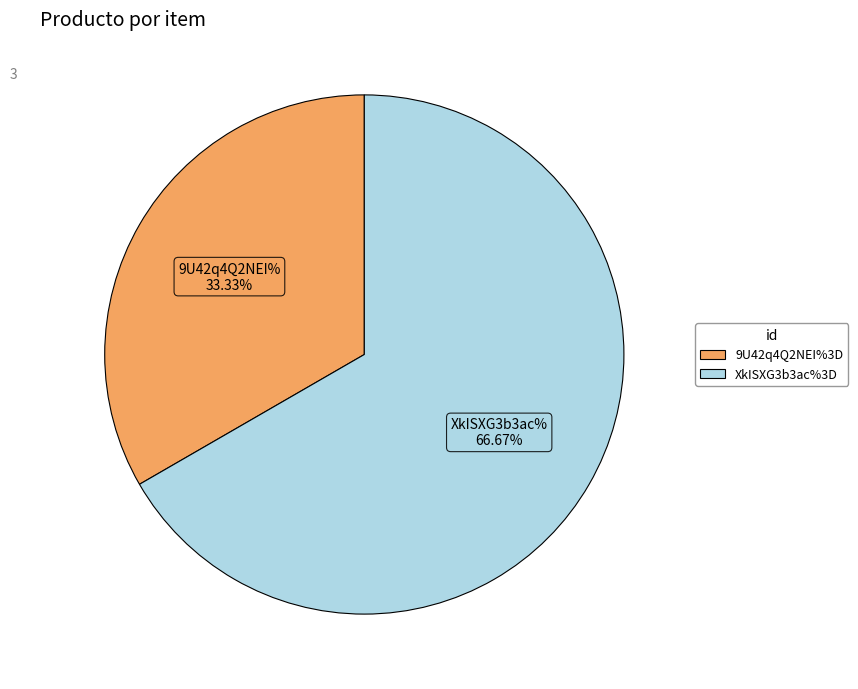

To the nearest percent, what is the difference between the largest and smallest slice percentages?

33%